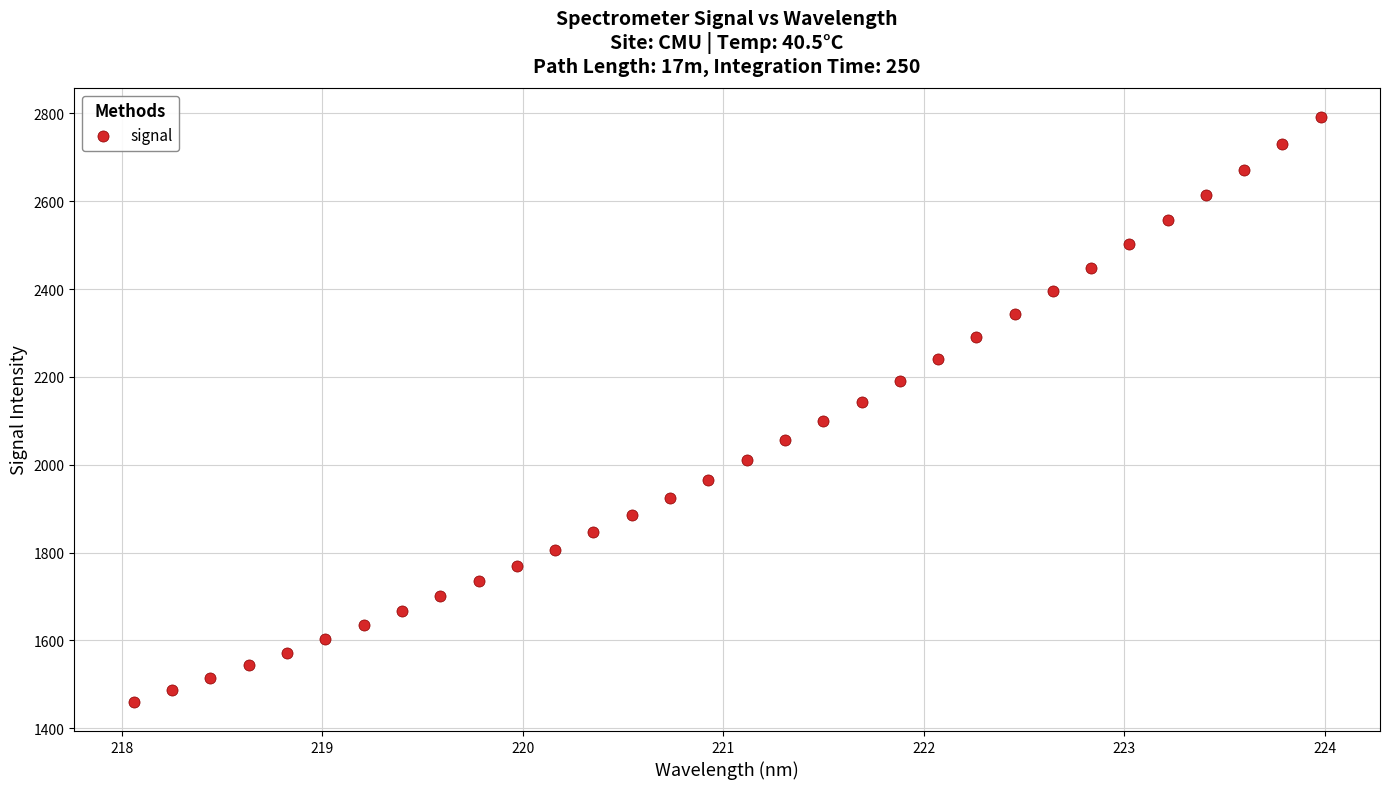

What is the range of X values (max minus min)?

5.9